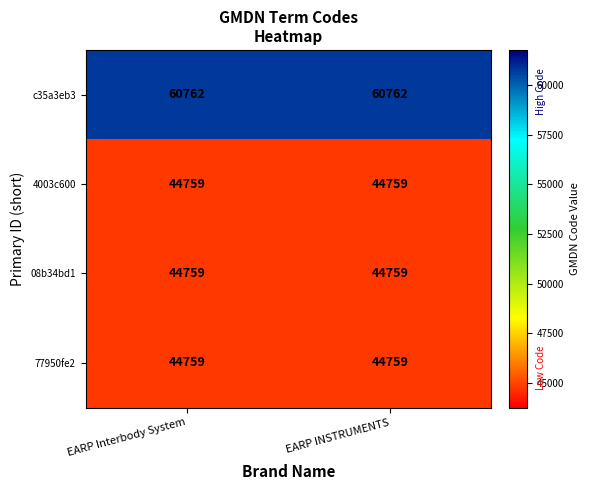

What is the spread (max minus min) of values at EARP Interbody System?

16003